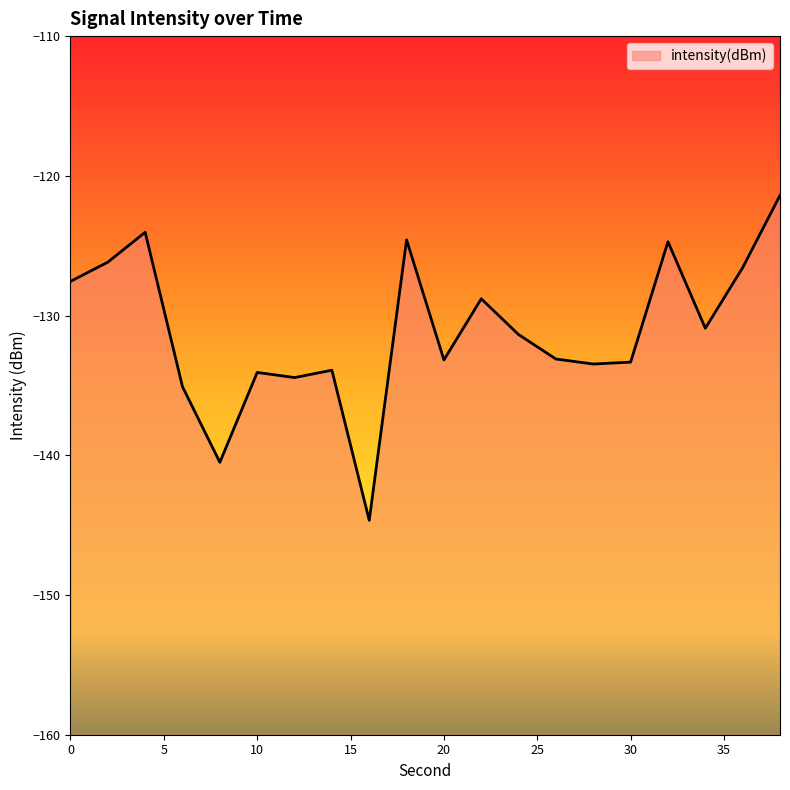

List the labels in order of value, largest first.

38, 4, 18, 32, 2, 36, 0, 22, 34, 24, 26, 20, 30, 28, 14, 10, 12, 6, 8, 16